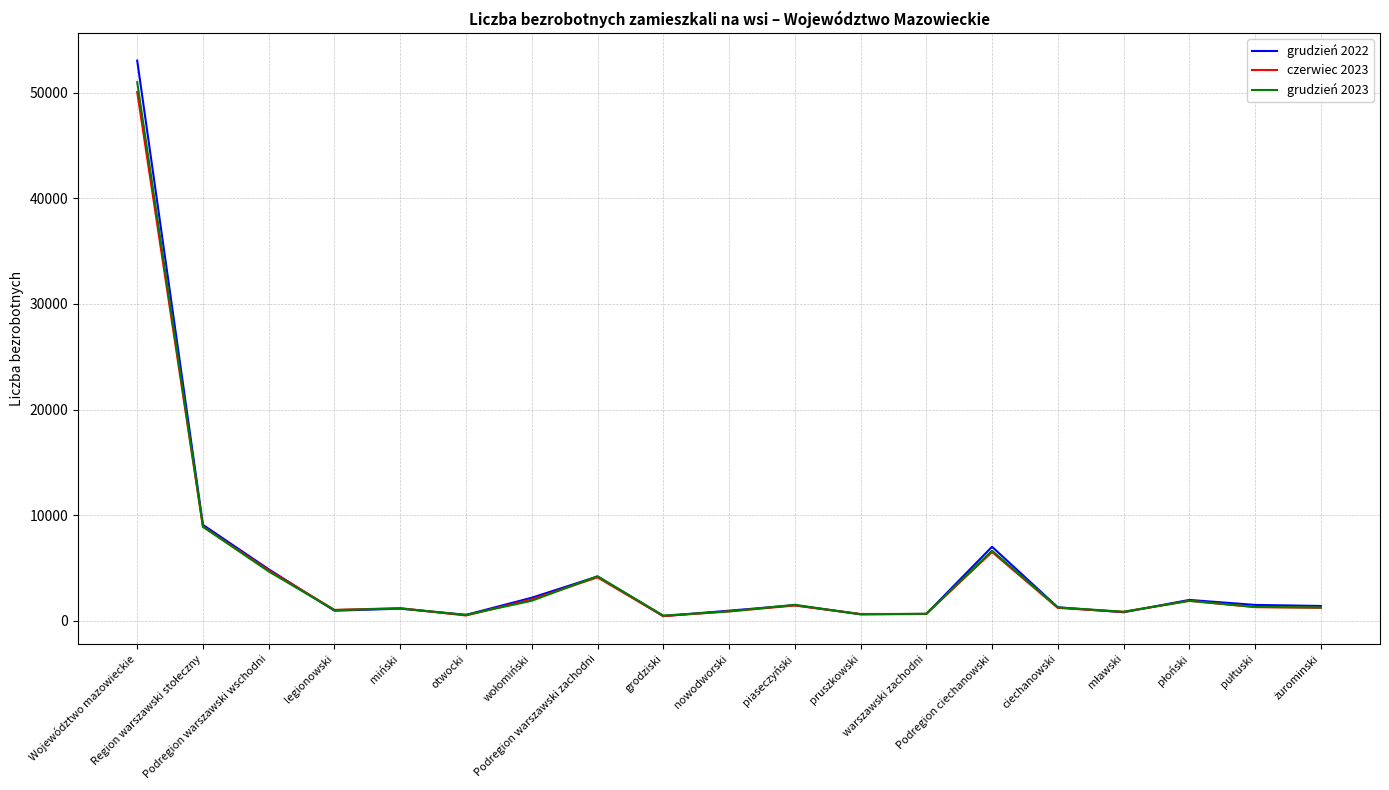

What is the greatest value displayed?

53024